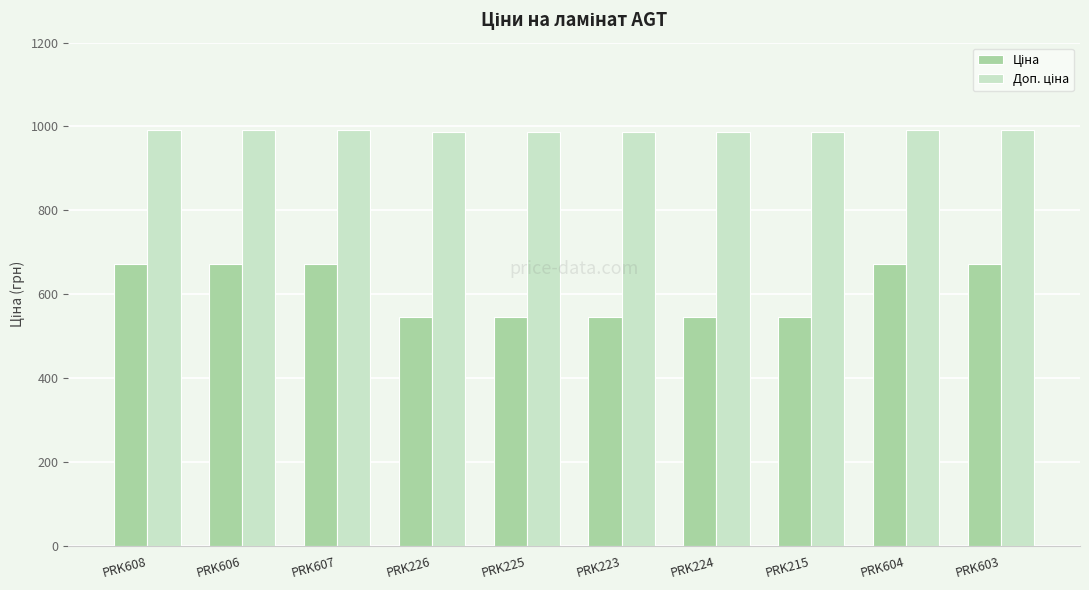

What is the greatest value displayed?

992.7